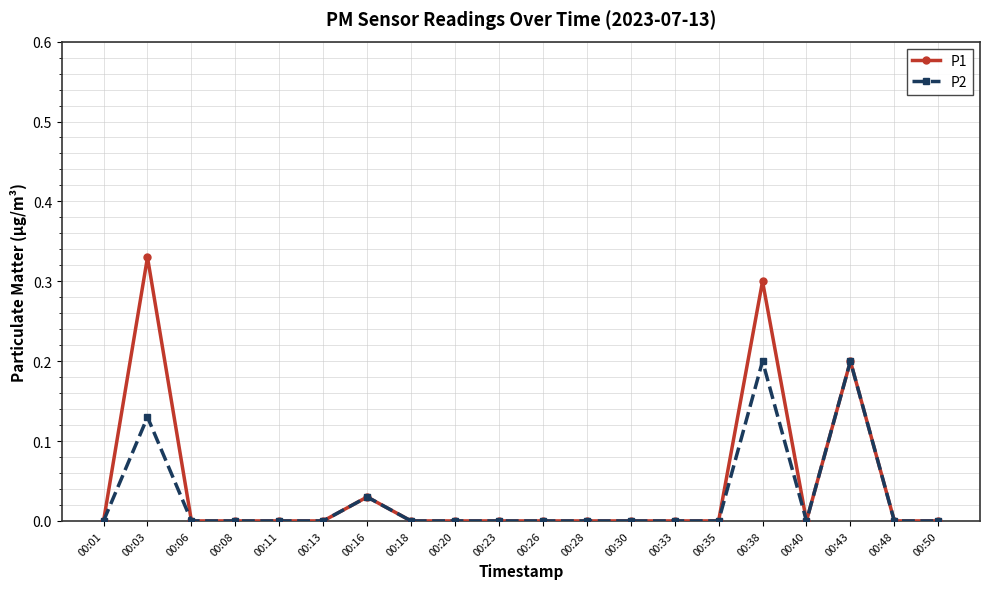

Which series has the widest spread of values?

P1